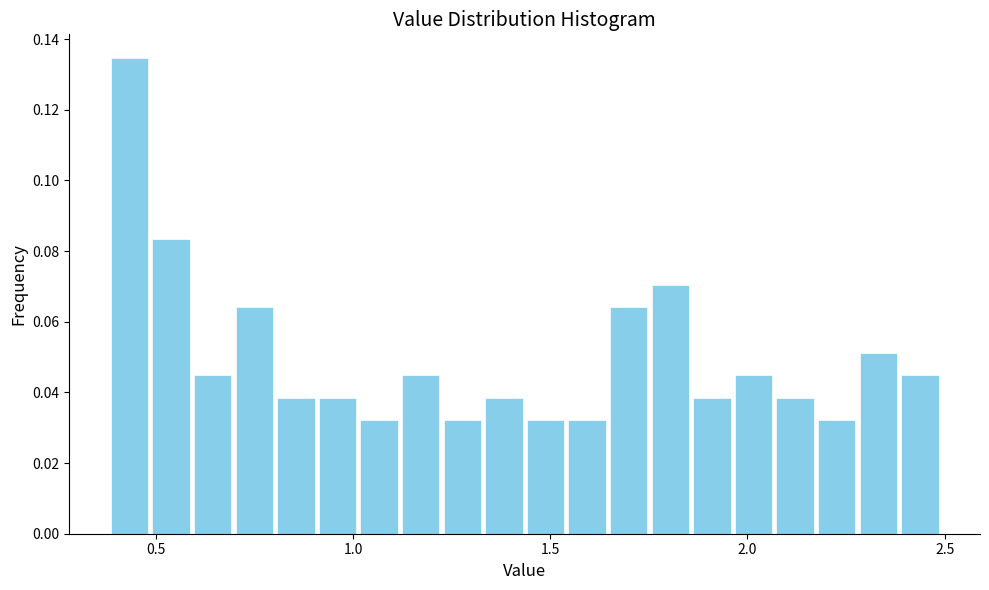

Around what value on the x-axis is the tallest bar? Give the approximate position of its centre, as read against the axis.

0.45